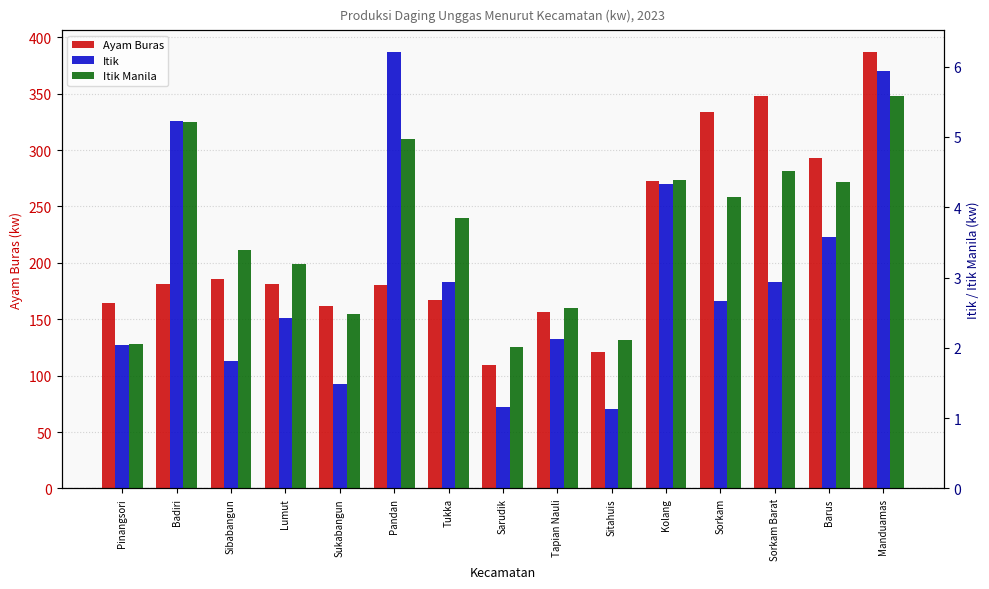

The value of Ayam Buras at Kolang is 377.1. True or false?

False